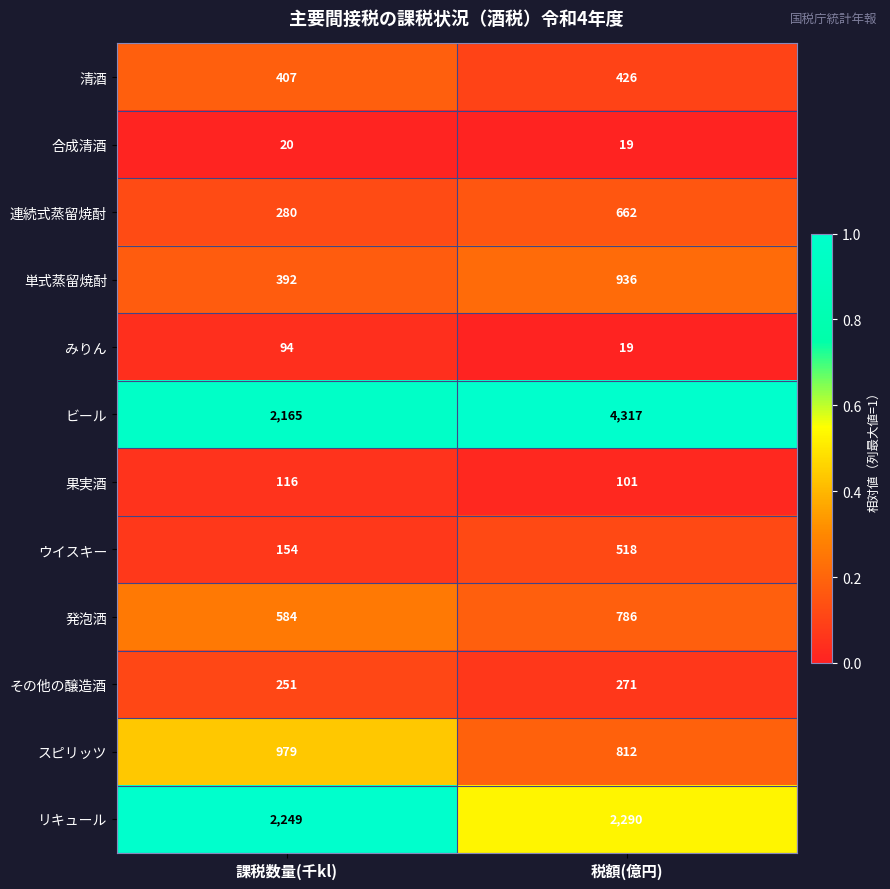

What value does the ビール series have at 課税数量(千kl)?

2165